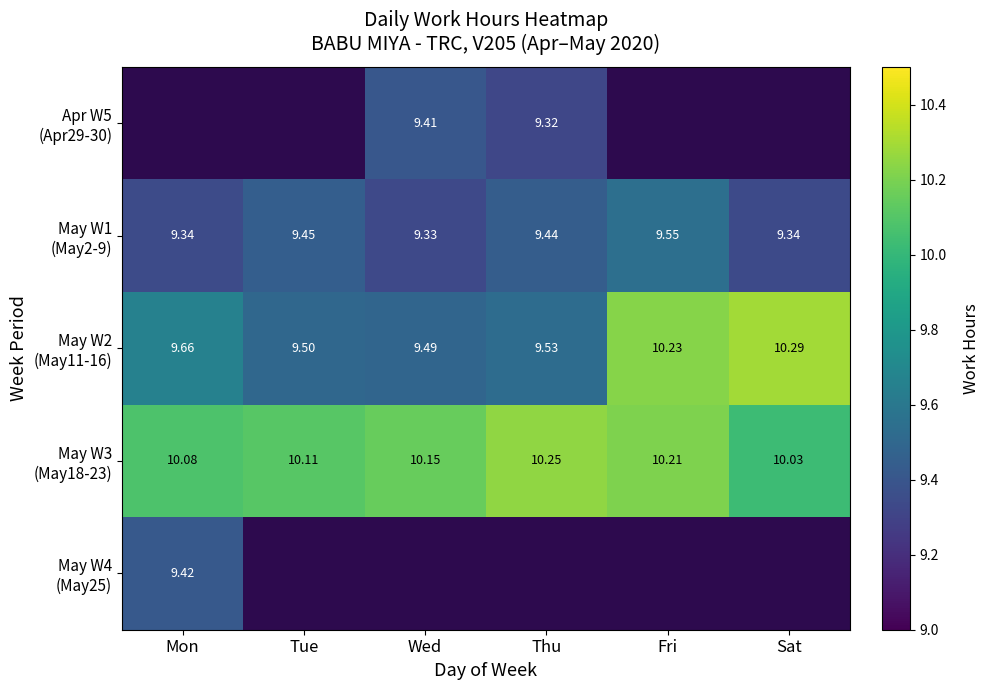

Which series has the largest total across all categories?

May W3 (May18-23)